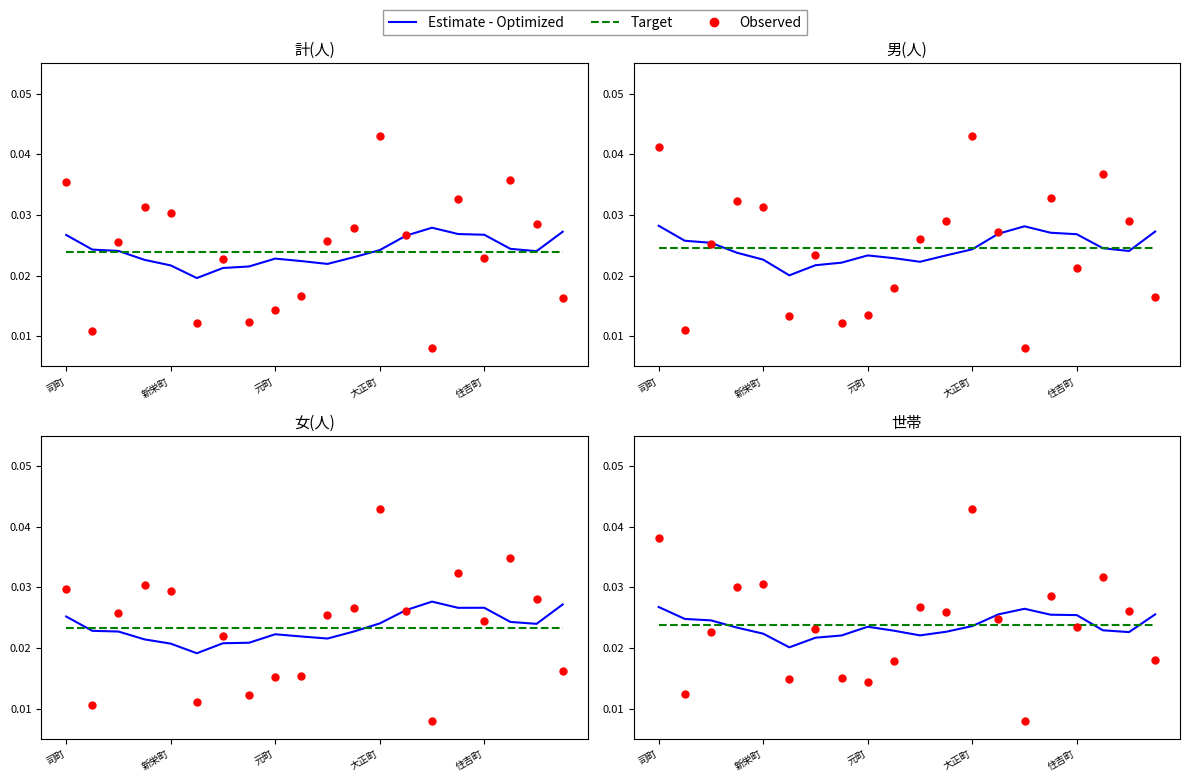

At which category is the sum across all series the highest?

大正町